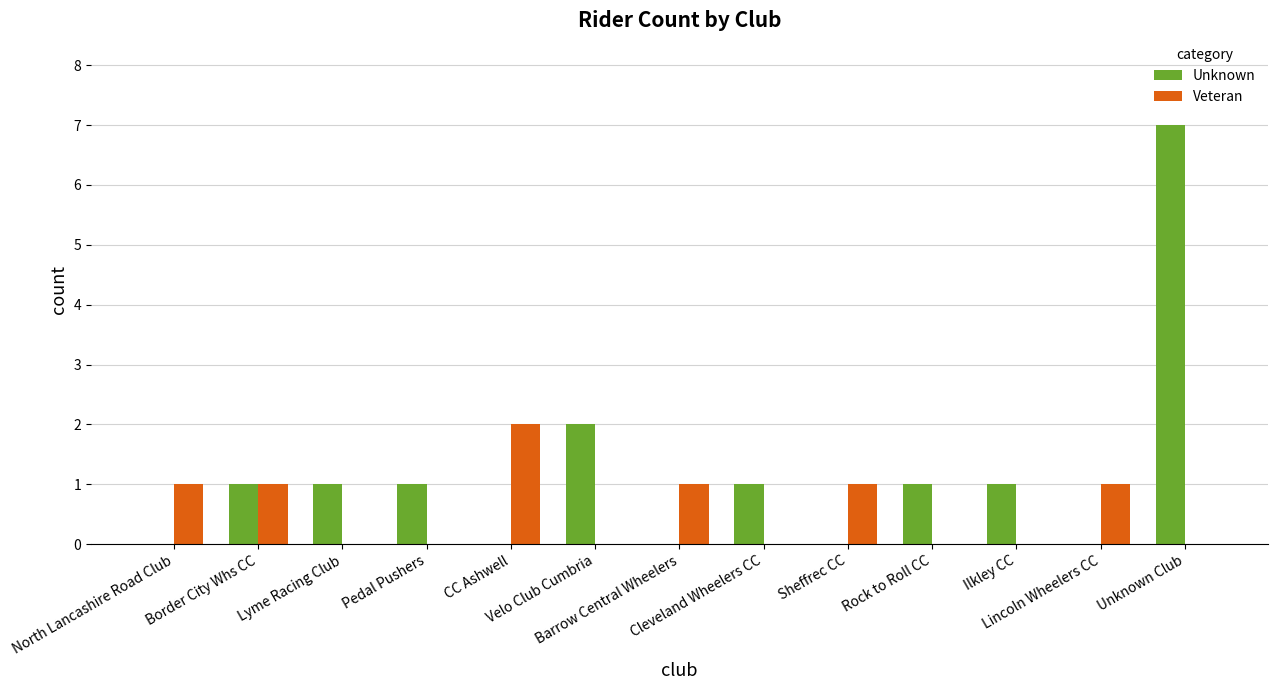

What is the sum of all Veteran values?

7